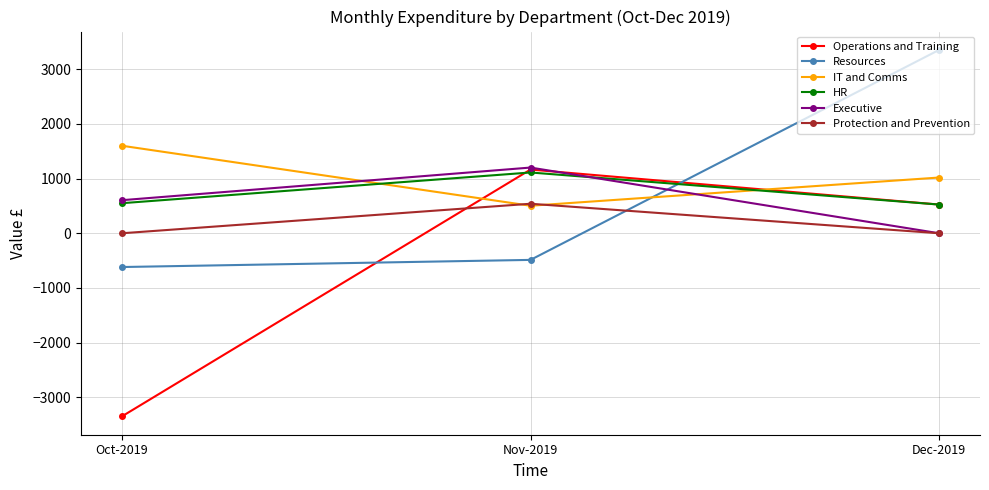

What is the value of the HR point at the 2nd from the left?

1112.0